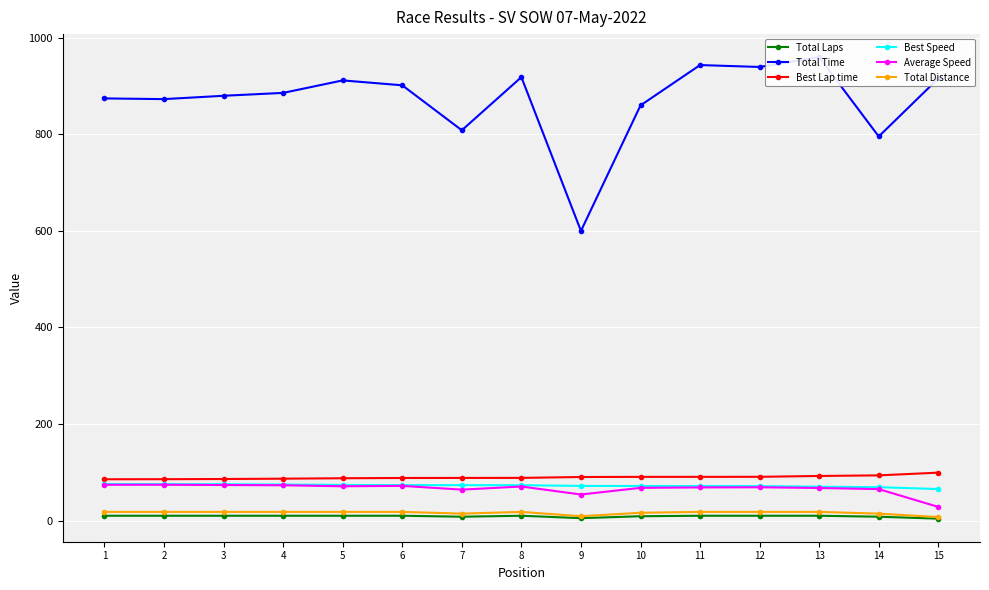

What are all the series names shown in the legend?

Total Laps, Total Time, Best Lap time, Best Speed, Average Speed, Total Distance